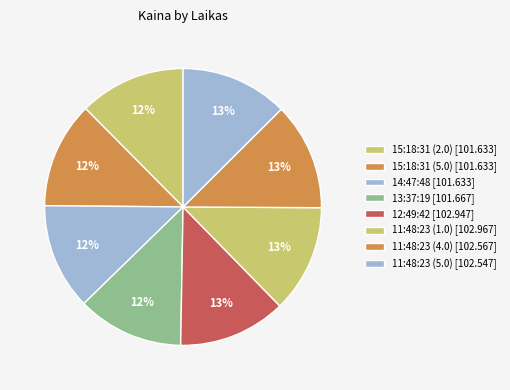

Count the number of slices in the pie.

8